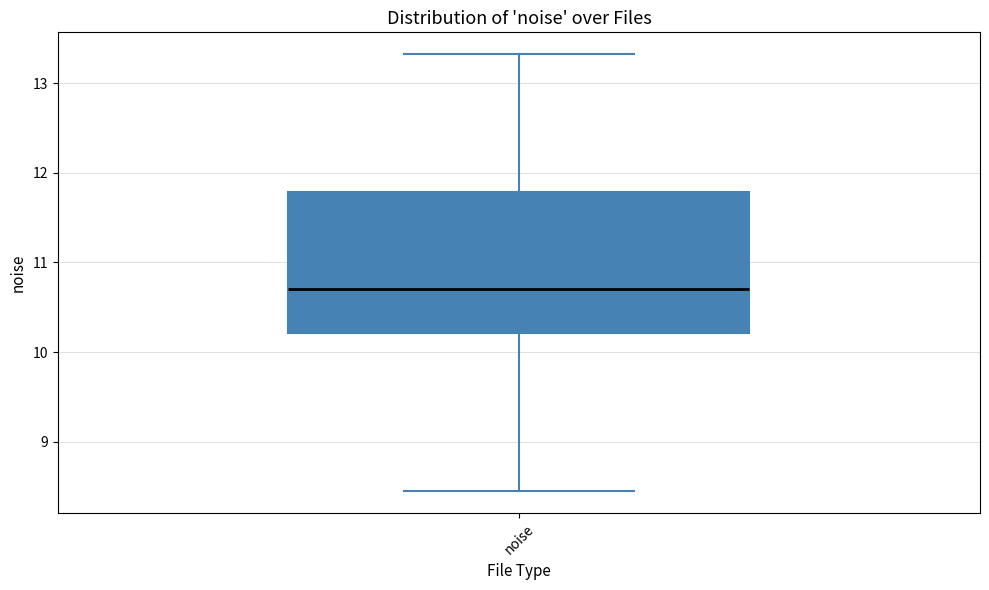

Where is the lower edge of the box for noise on the y-axis? The values are not printed on the chart, so give them approximately, as read against the axis.

10.2